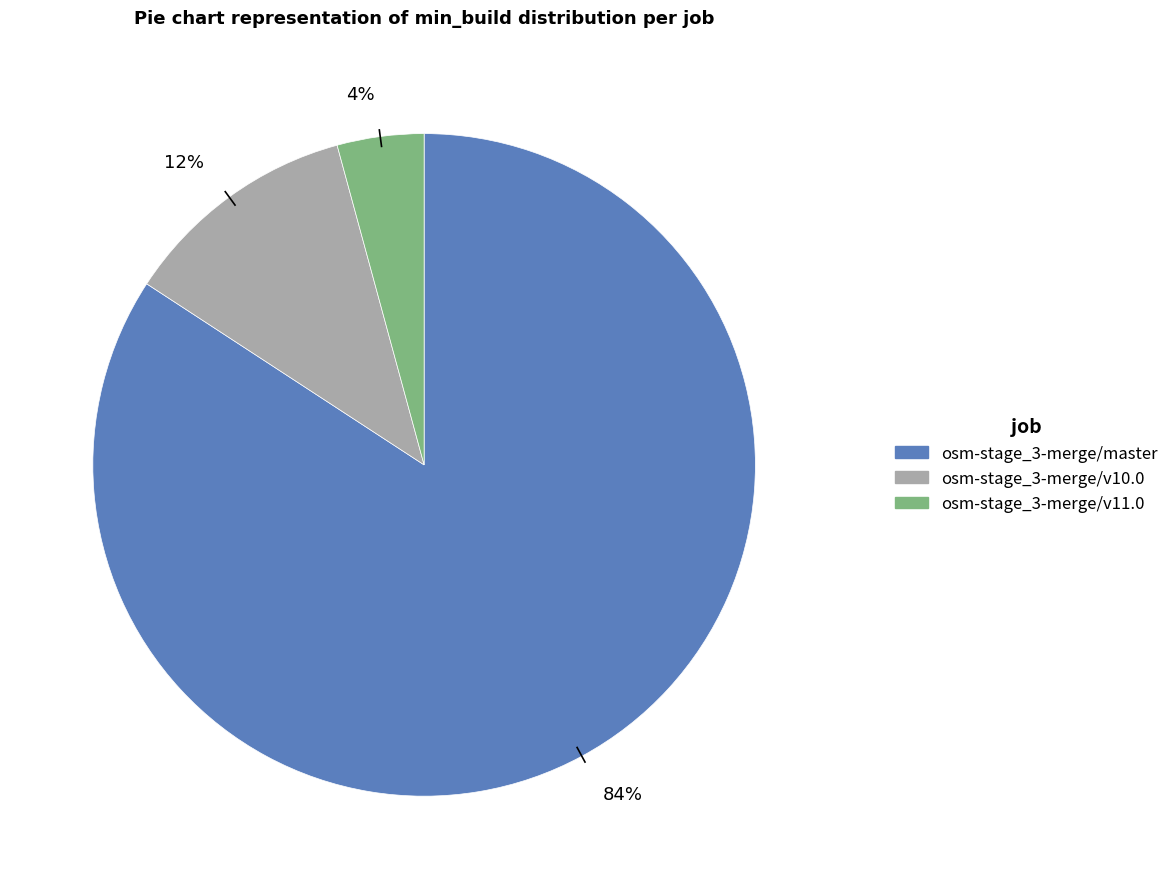

Does any single category account for the majority?

Yes